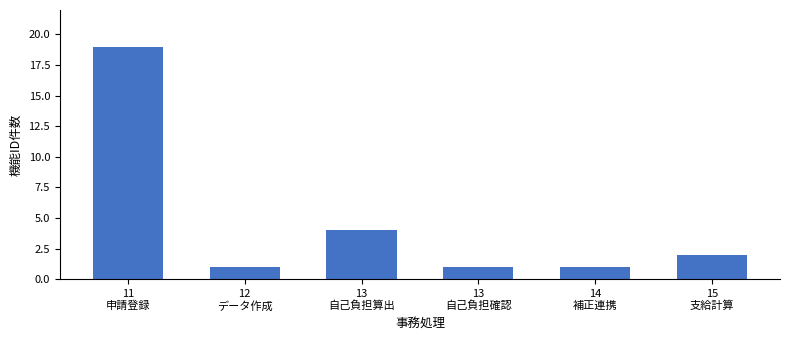

Which has a higher value, 15
支給計算 or 14
補正連携?

15
支給計算